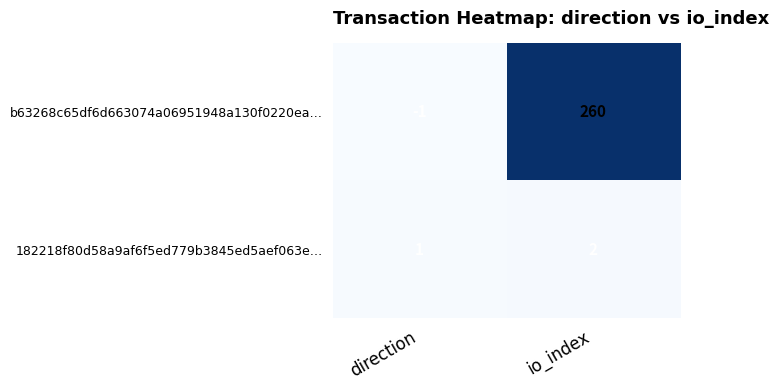

Which series has the largest total across all categories?

b63268c65df6d663074a06951948a130f0220ea…